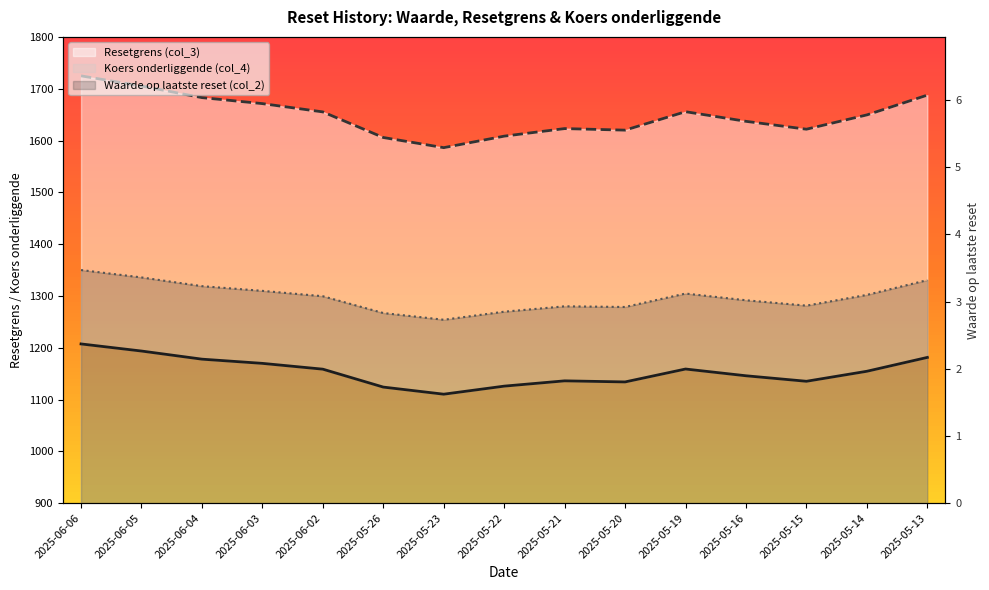

What is the label of the 5th point from the left?

2025-06-02